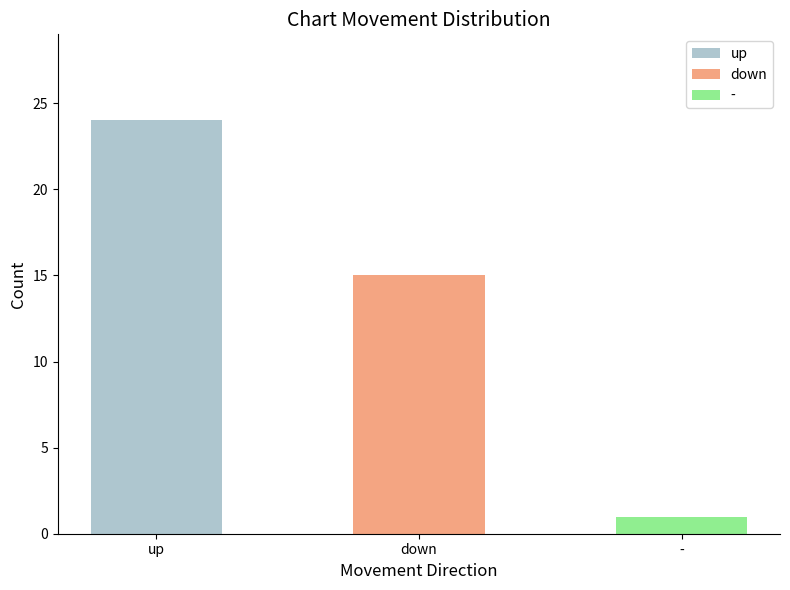

What is the ratio of the value at up to the value at -?

24.0